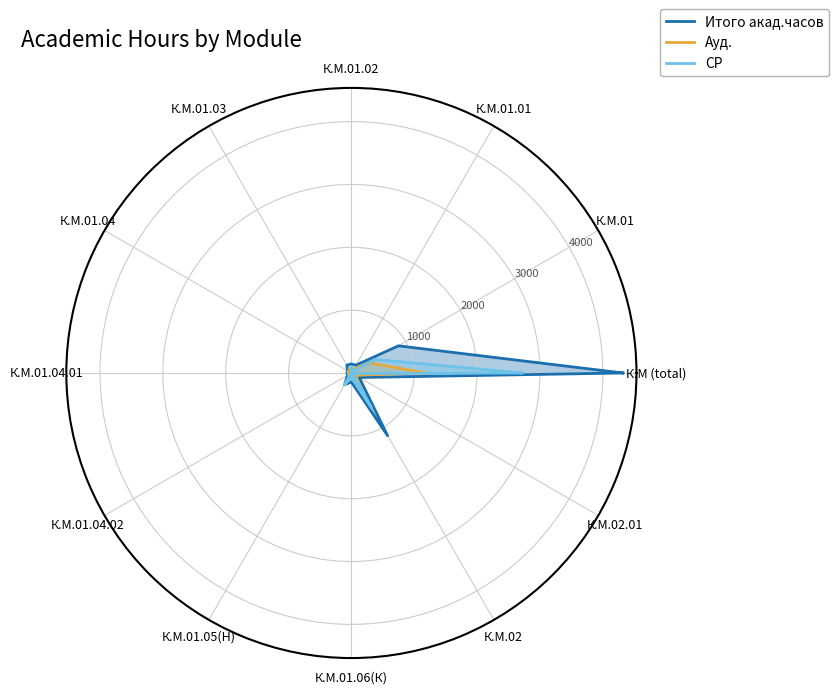

What is the greatest value displayed?

4320